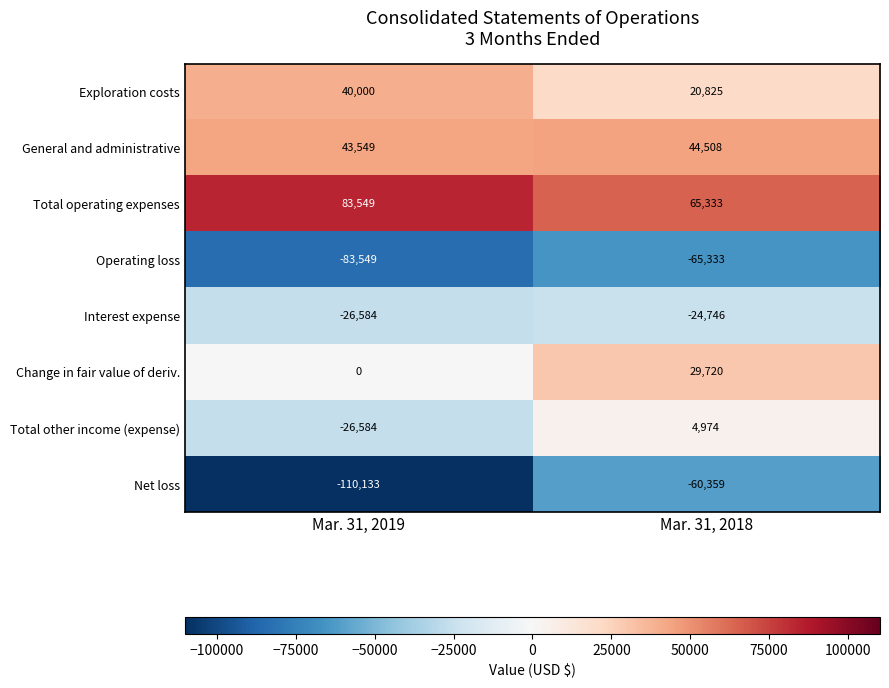

Reading left to right, extract all data points from this chart.

Exploration costs: 40000	20825
General and administrative: 43549	44508
Total operating expenses: 83549	65333
Operating loss: -83549	-65333
Interest expense: -26584	-24746
Change in fair value of deriv.: 0	29720
Total other income (expense): -26584	4974
Net loss: -110133	-60359